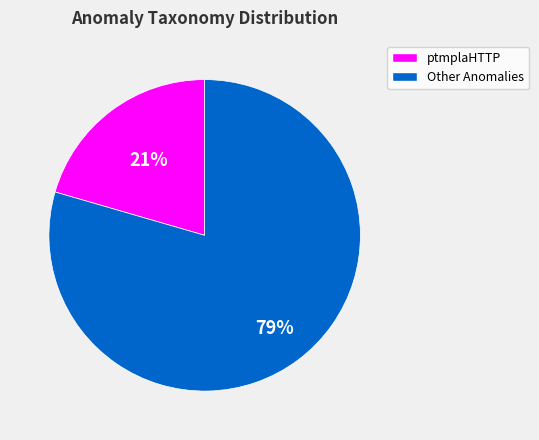

Between ptmplaHTTP and Other Anomalies, which is larger?

Other Anomalies